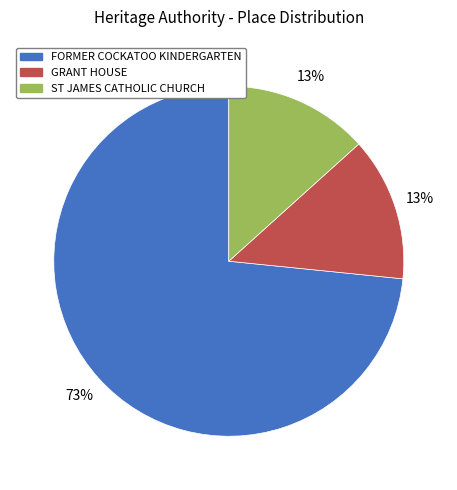

How many slices are in this pie chart?

3